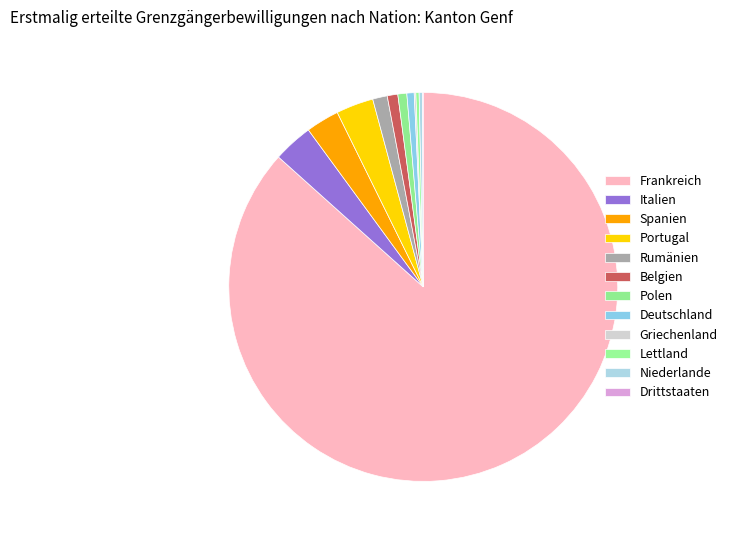

Which has a higher value, Polen or Griechenland?

Polen